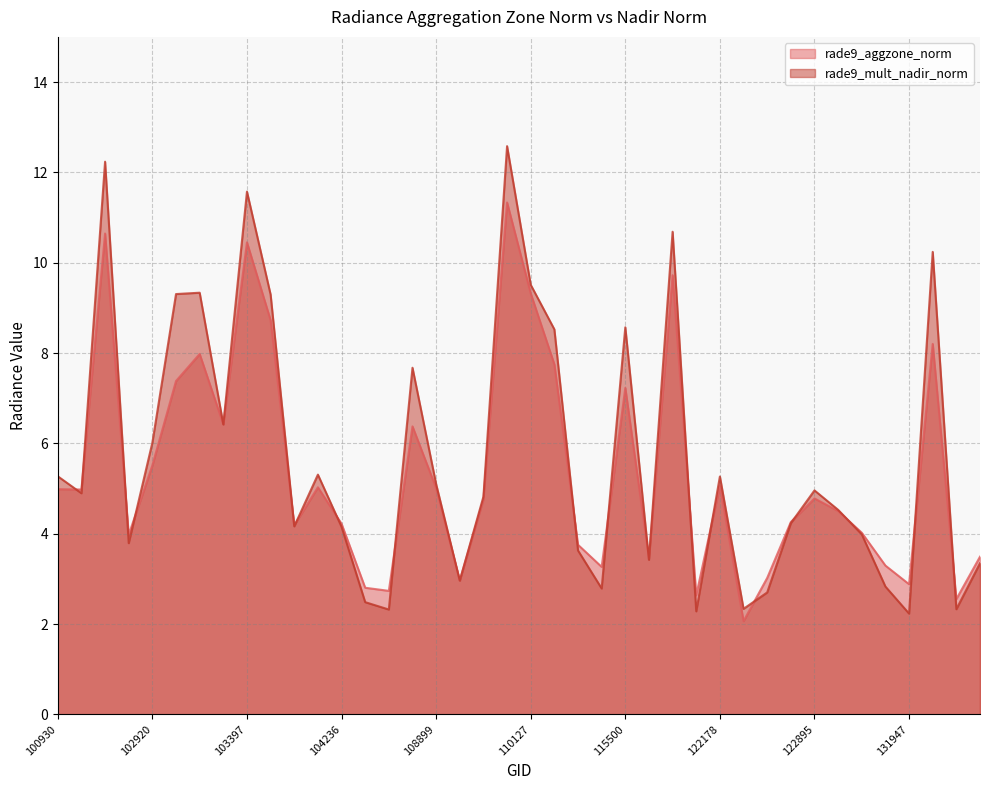

Reading right to left, what are all the values shown in this chart?

rade9_aggzone_norm: 132310=3.5	132136=2.6	131961=8.2	131947=2.9	131768=3.3	123966=4.0	123073=4.5	122895=4.8	122884=4.3	122525=3.0	122346=2.1	122178=5.1	122002=2.6	121308=9.7	115893=3.5	115500=7.2	115378=3.3	115265=3.8	110299=7.7	110127=9.3	109954=11.3	109780=4.8	109072=3.0	108899=5.0	108715=6.4	108015=2.7	107843=2.8	104236=4.2	104229=5.0	104112=4.2	103761=8.7	103397=10.5	103279=6.4	103040=8.0	103032=7.4	102920=5.5	102912=4.0	102792=10.6	102671=5.0	100930=5.0
rade9_mult_nadir_norm: 132310=3.3	132136=2.3	131961=10.2	131947=2.2	131768=2.8	123966=4.0	123073=4.5	122895=5.0	122884=4.2	122525=2.7	122346=2.3	122178=5.3	122002=2.3	121308=10.7	115893=3.4	115500=8.6	115378=2.8	115265=3.6	110299=8.5	110127=9.5	109954=12.6	109780=4.8	109072=3.0	108899=5.1	108715=7.7	108015=2.3	107843=2.5	104236=4.2	104229=5.3	104112=4.2	103761=9.3	103397=11.6	103279=6.4	103040=9.3	103032=9.3	102920=6.0	102912=3.8	102792=12.2	102671=4.9	100930=5.3